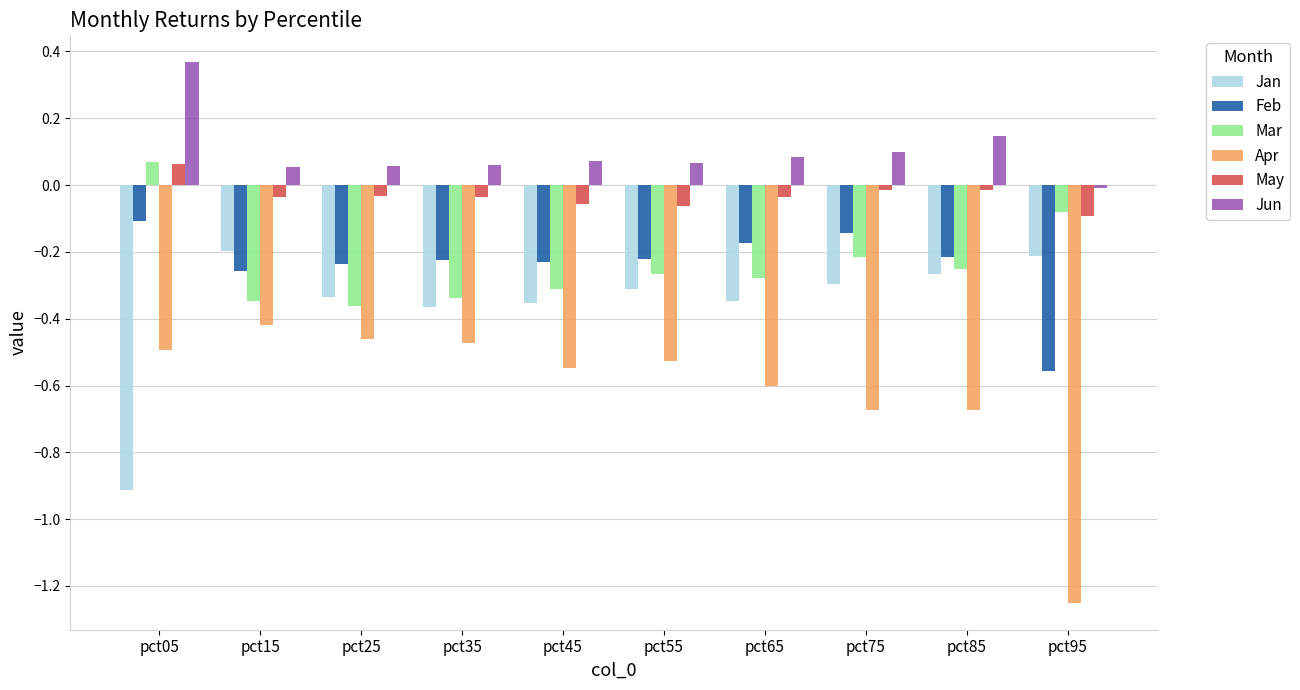

How many groups of bars are there?

10